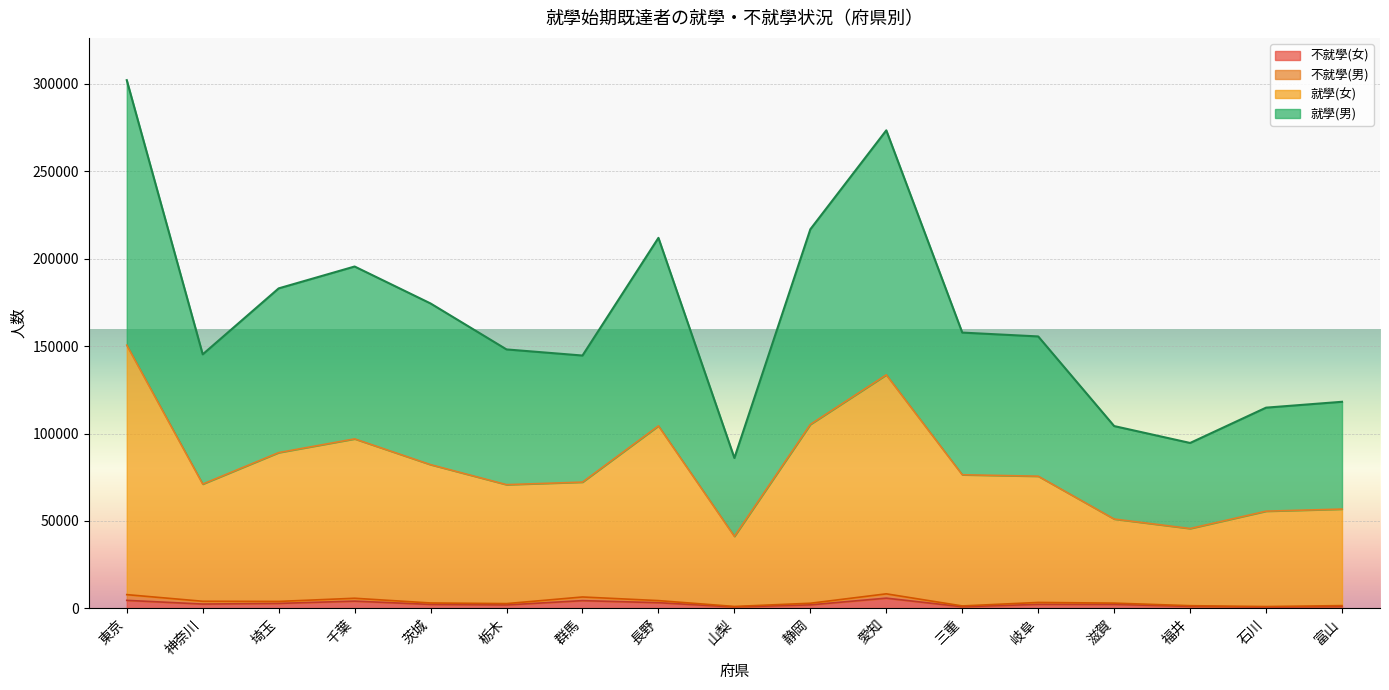

True or false: 不就學(女) and 就學(男) intersect in this chart.

False